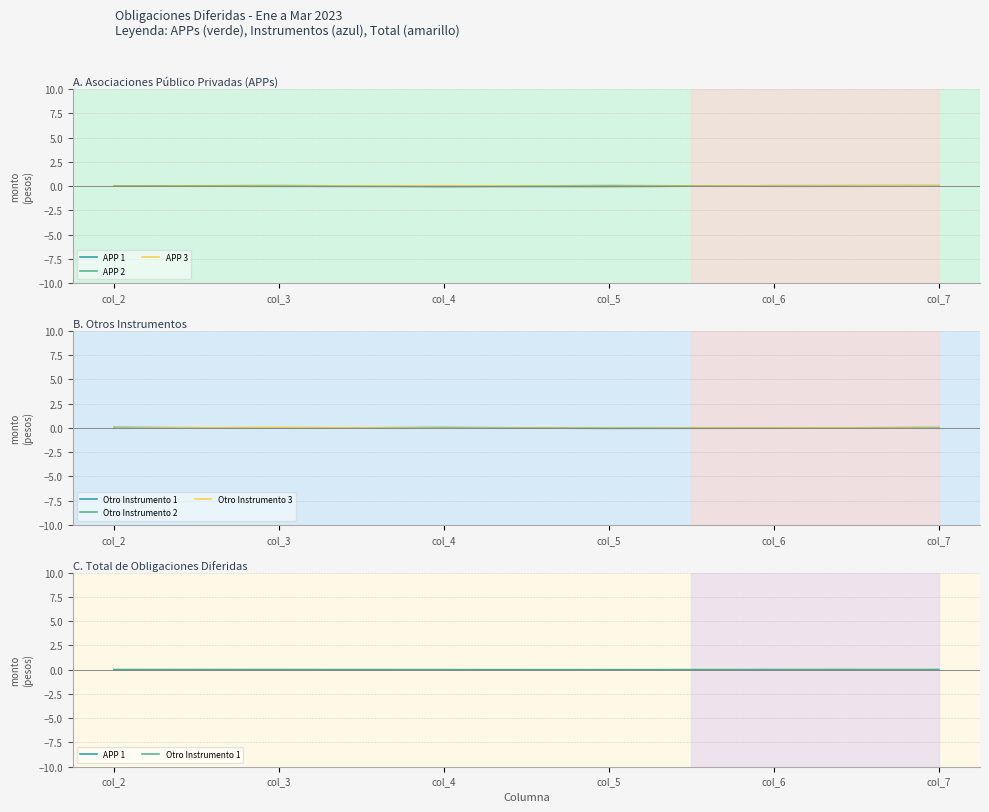

Which series changed the most between col_2 and col_3?

Otro Instrumento 3